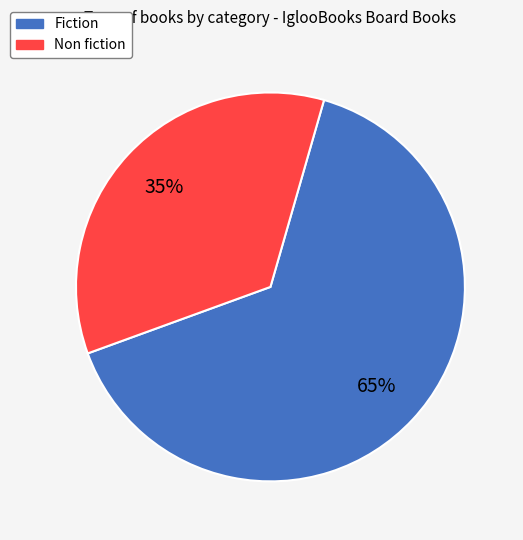

Is Fiction the majority of the pie?

Yes